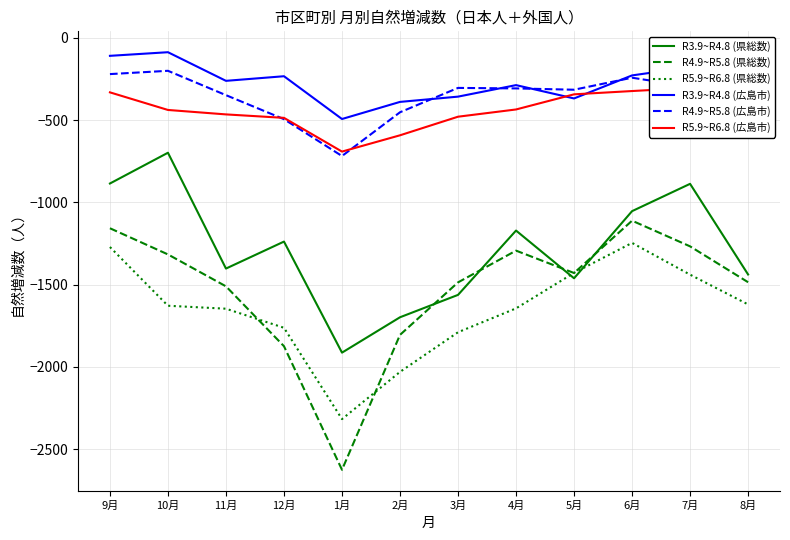

Where do R5.9~R6.8 (県総数) and R3.9~R4.8 (県総数) first cross each other?

4月 and 5月